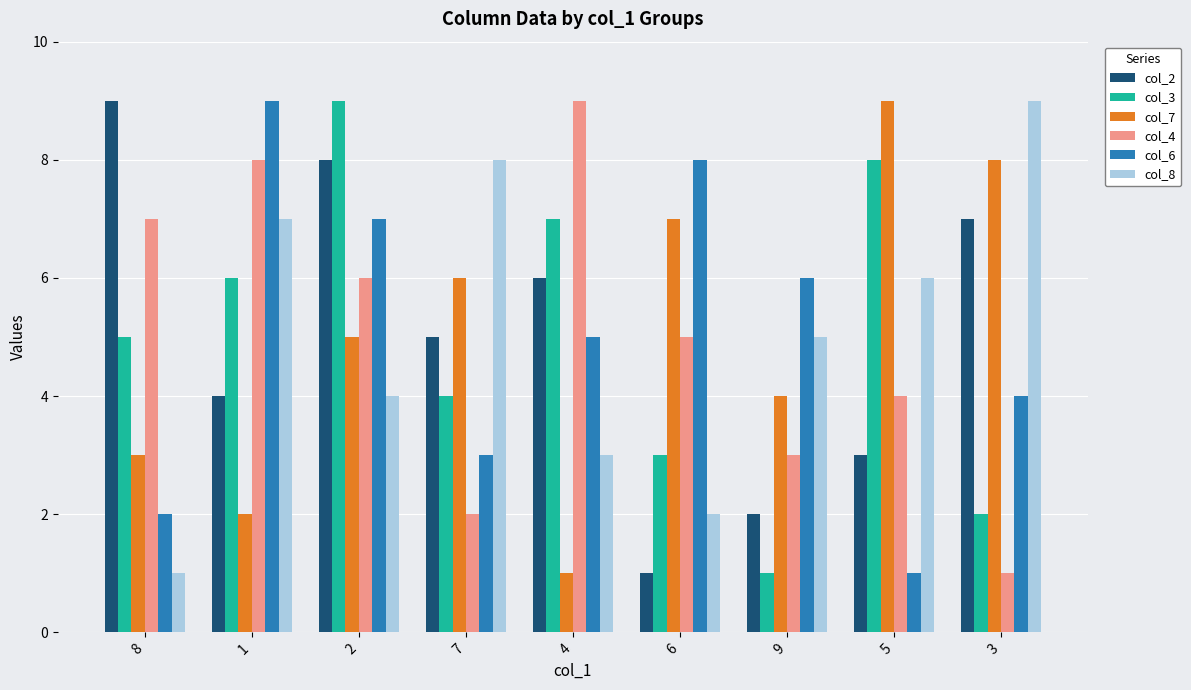

Count the number of categories in the chart.

9